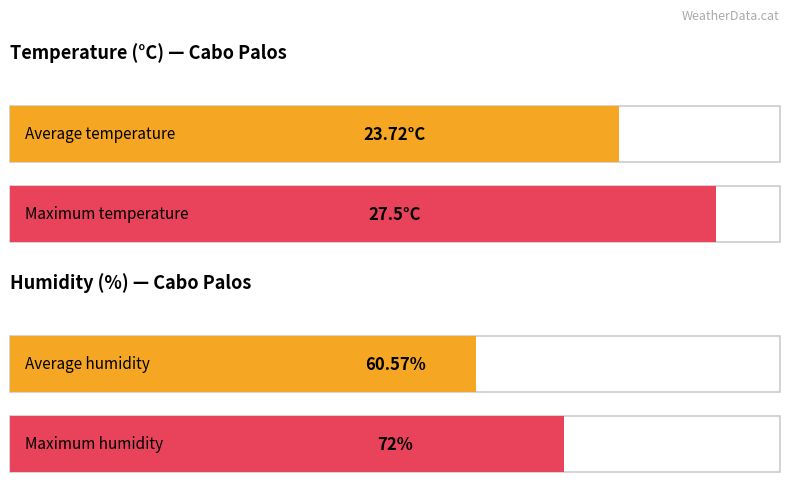

What is the maximum value shown in the chart?

72.0